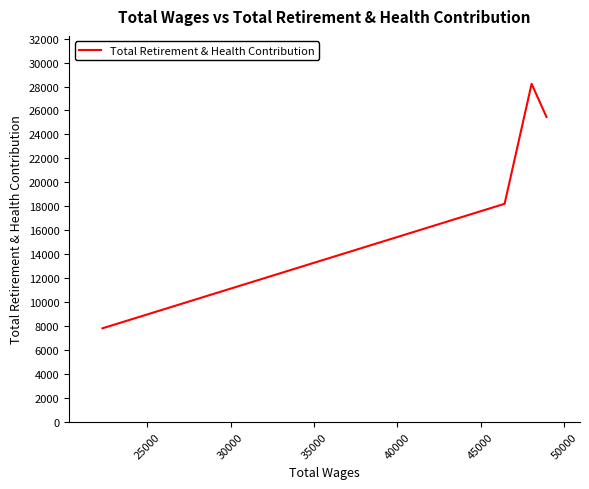

How many lines are shown in the chart?

1